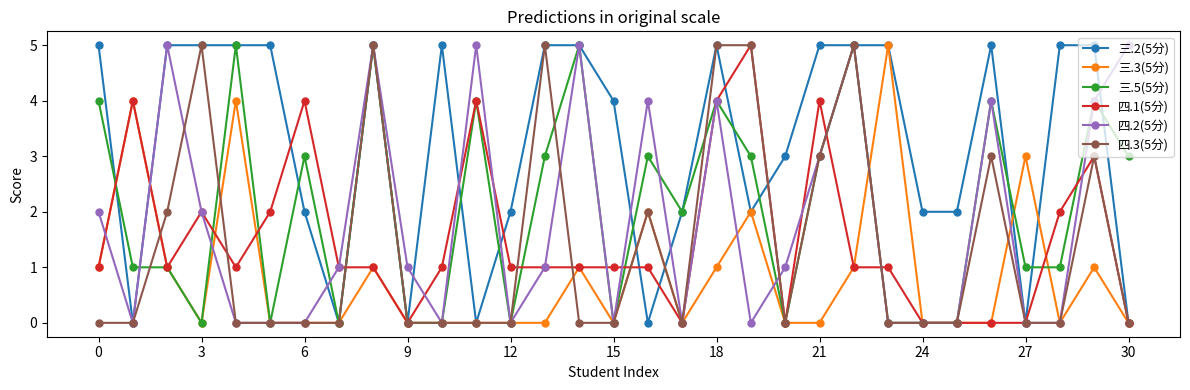

Reading left to right, list all the values displayed in this chart.

三.2(5分): 5	0	5	5	5	5	2	0	5	0	5	0	2	5	5	4	0	2	5	2	3	5	5	5	2	2	5	0	5	5	0
三.3(5分): 1	4	1	0	4	0	0	0	1	0	0	0	0	0	1	0	2	0	1	2	0	0	1	5	0	0	0	3	0	1	0
三.5(5分): 4	1	1	0	5	0	3	0	5	0	0	4	0	3	5	0	3	2	4	3	0	3	5	0	0	0	4	1	1	4	3
四.1(5分): 1	4	1	2	1	2	4	1	1	0	1	4	1	1	1	1	1	0	4	5	0	4	1	1	0	0	0	0	2	3	0
四.2(5分): 2	0	5	2	0	0	0	1	5	1	0	5	0	1	5	0	4	0	4	0	1	3	5	0	0	0	4	0	0	4	5
四.3(5分): 0	0	2	5	0	0	0	0	5	0	0	0	0	5	0	0	2	0	5	5	0	3	5	0	0	0	3	0	0	3	0